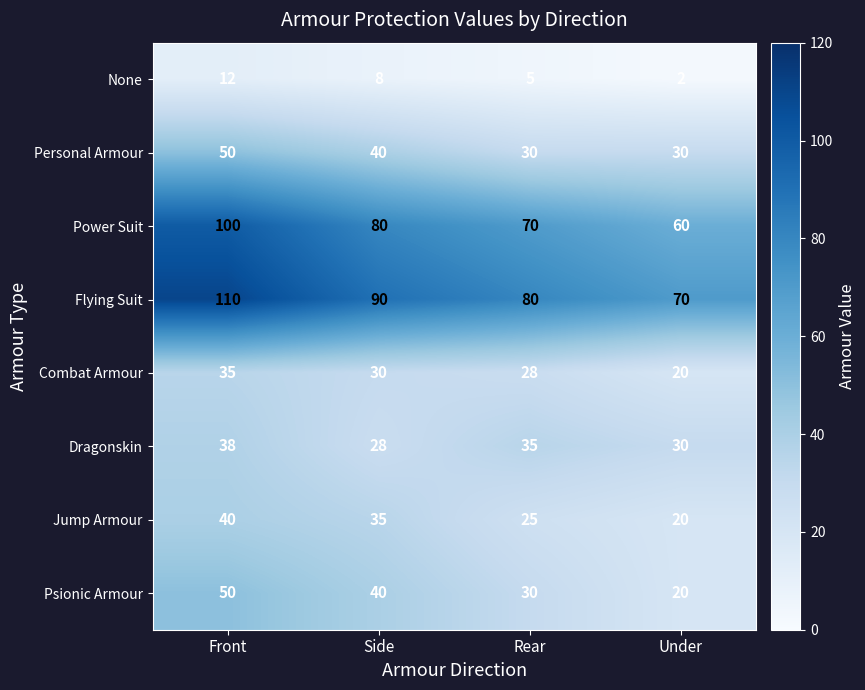

What value does the Flying Suit series have at Rear, to the nearest 10?

80